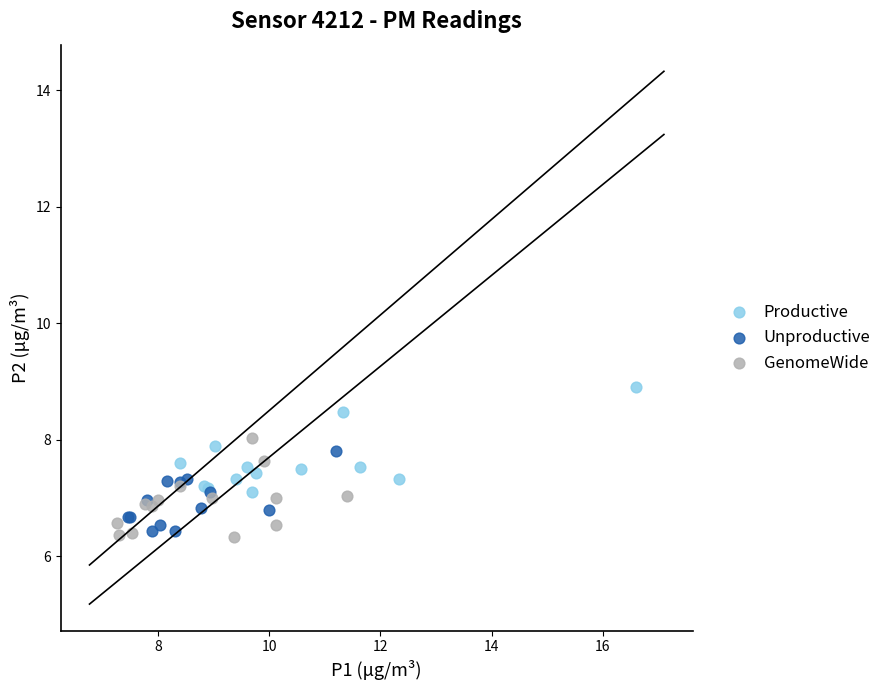

Which series reaches the maximum Y coordinate?

Productive